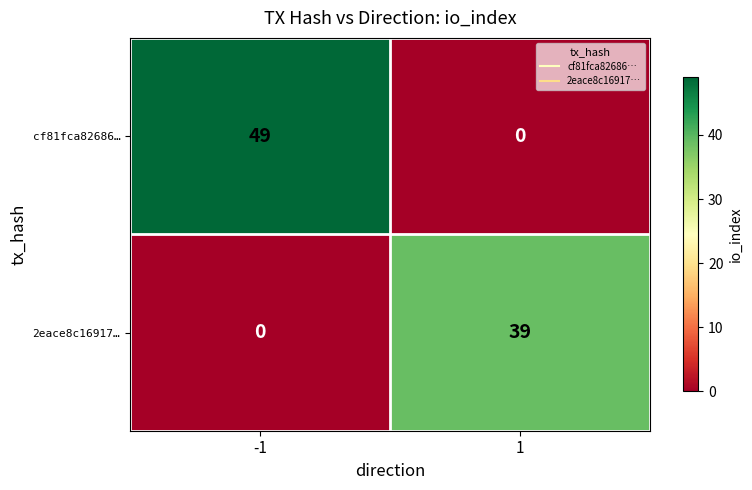

List the series in order of their peak value, highest first.

cf81fca82686…, 2eace8c16917…